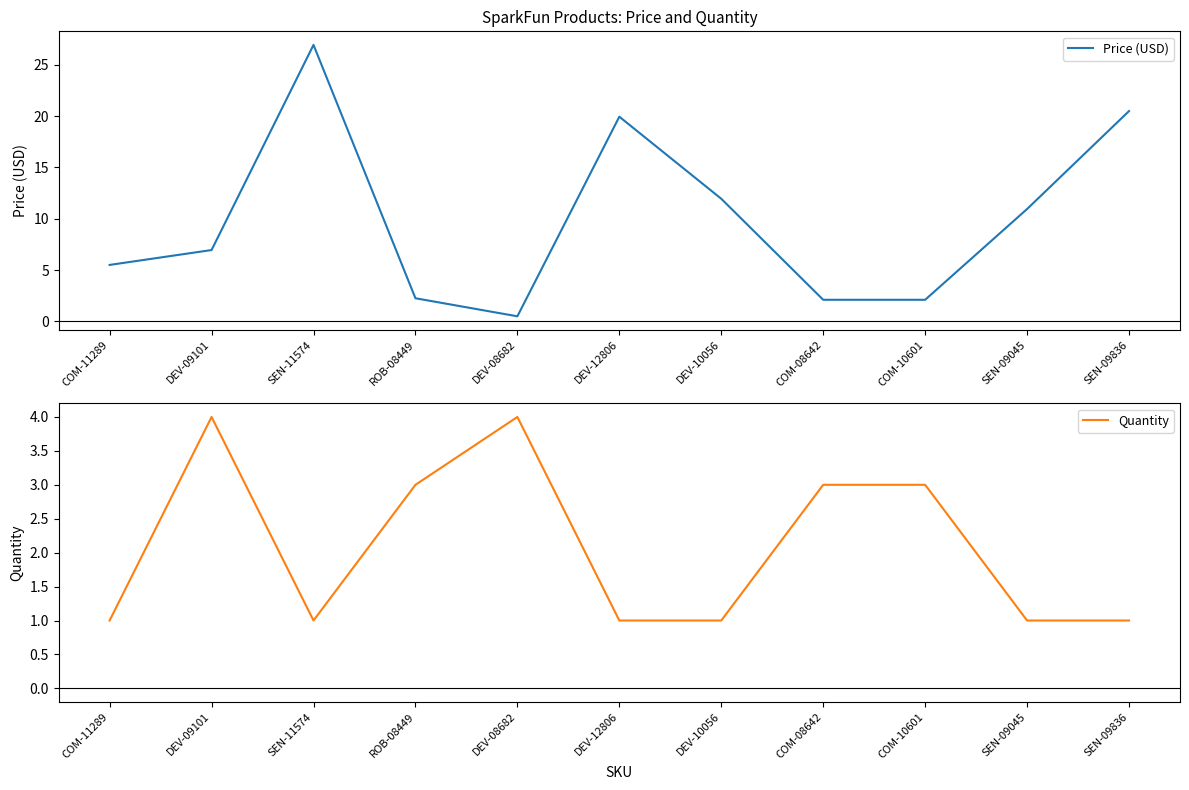

The value of Quantity at DEV-12806 is 0.3. True or false?

False